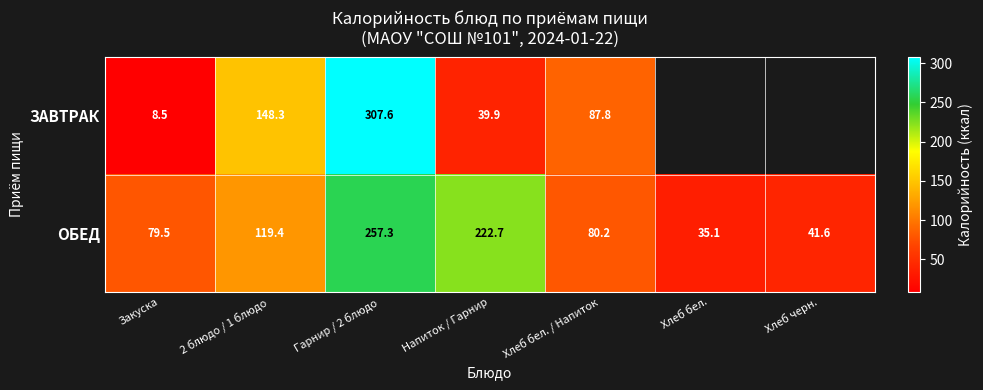

Is it true that ЗАВТРАК equals 16.5 at Напиток / Гарнир?

False